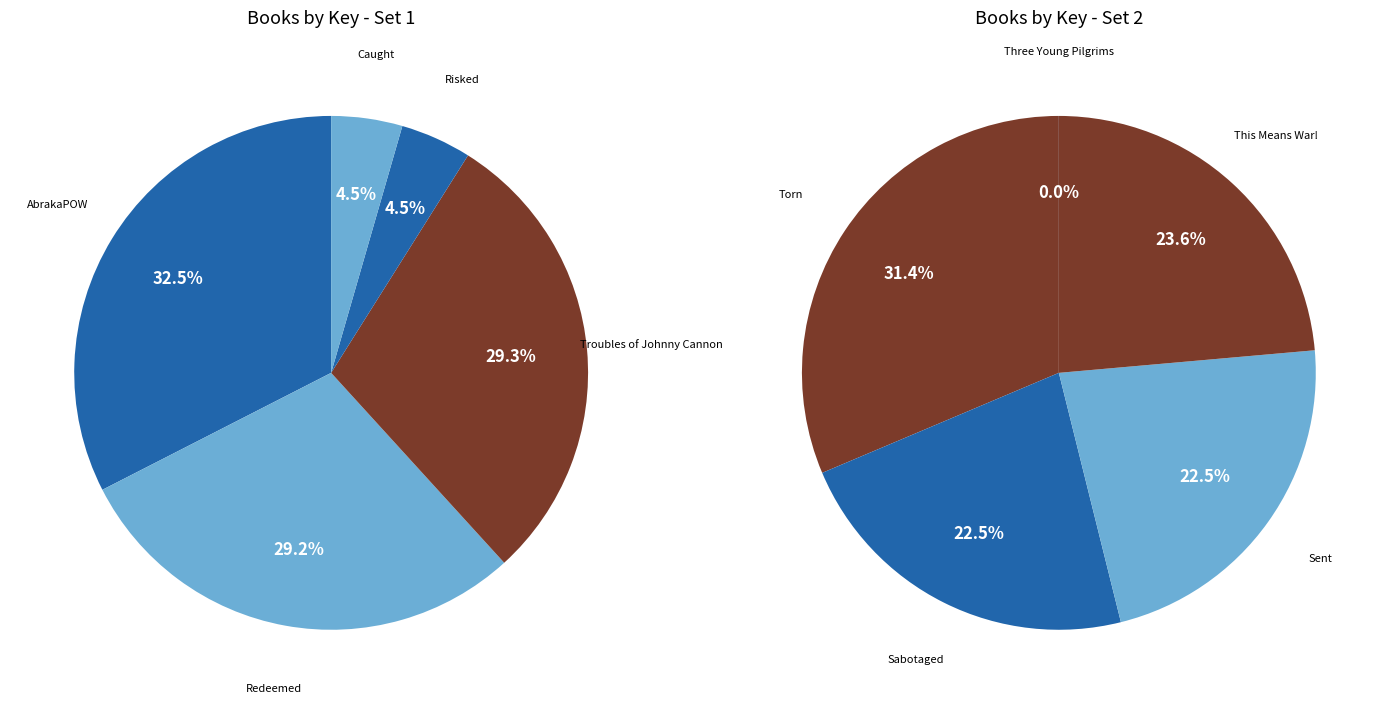

Which slice is the largest?

AbrakaPOW